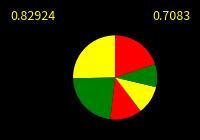

How many slices are in this pie chart?

6